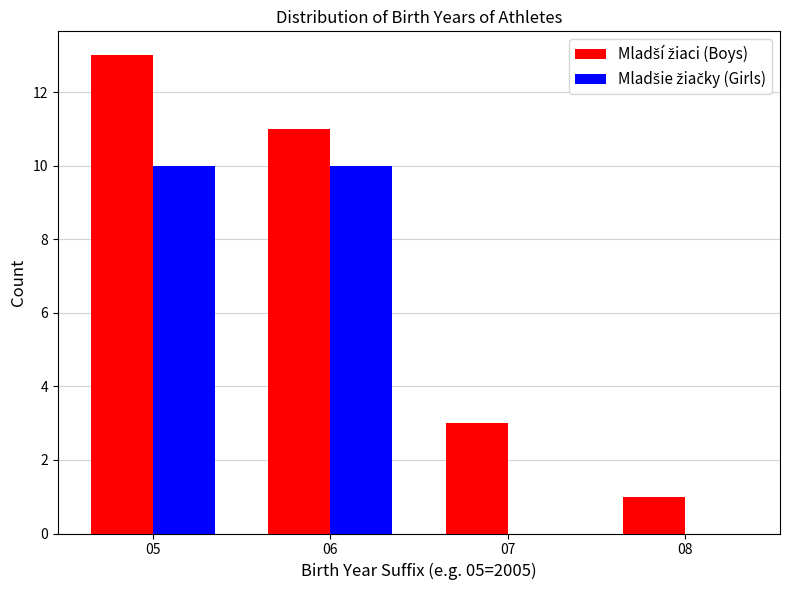

At which category is the sum across all series the highest?

05